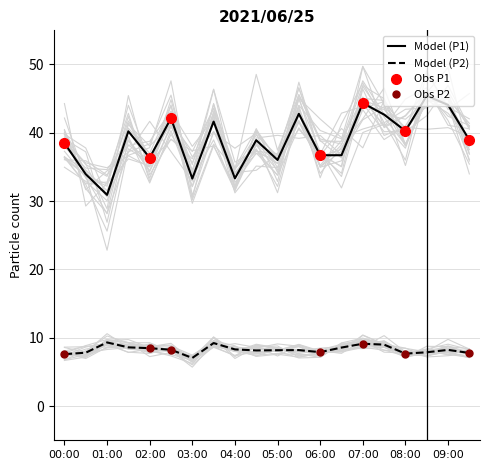

What is the value of the SDS_P1 point at the 3rd from the left?

30.9